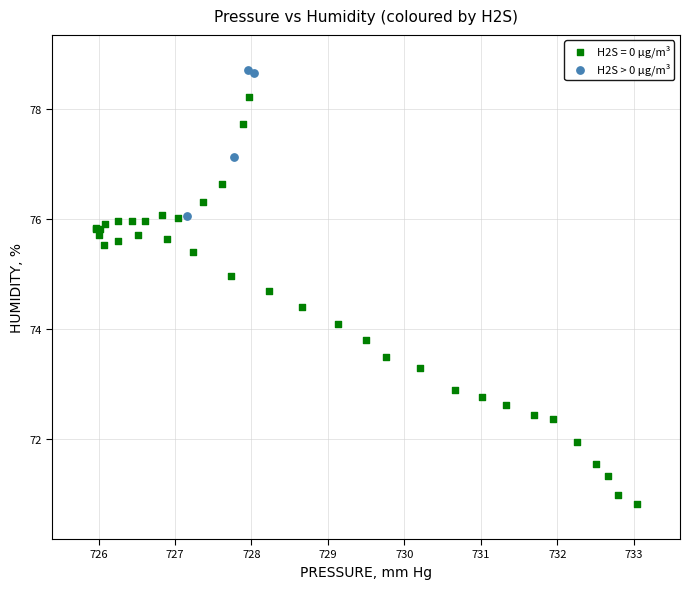

Which series contains the lowest Y value?

H2S = 0 µg/m³